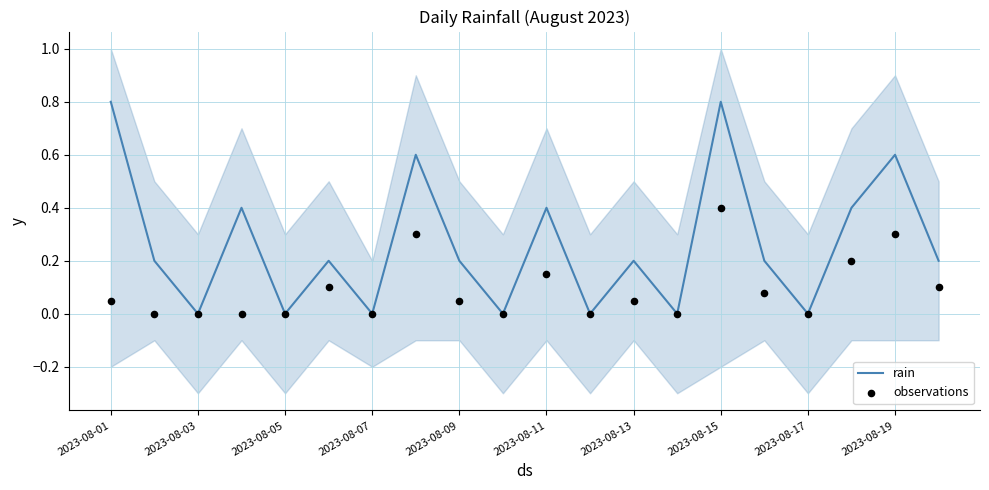

At how many categories does at least one series exceed 0?

13